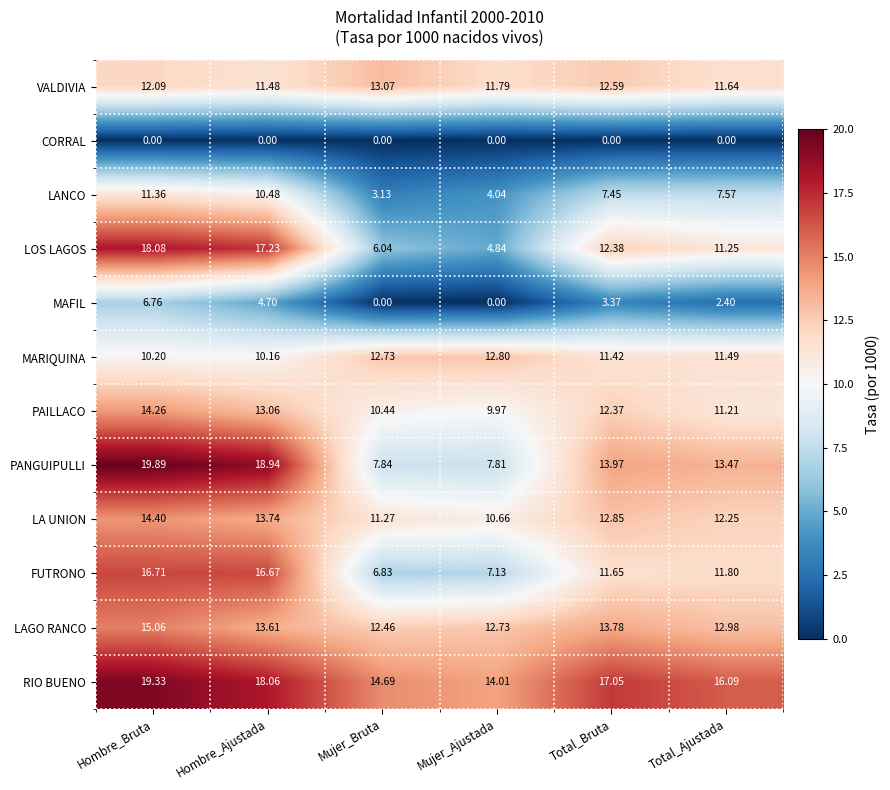

At which label does LAGO RANCO first exceed 13?

Hombre_Bruta